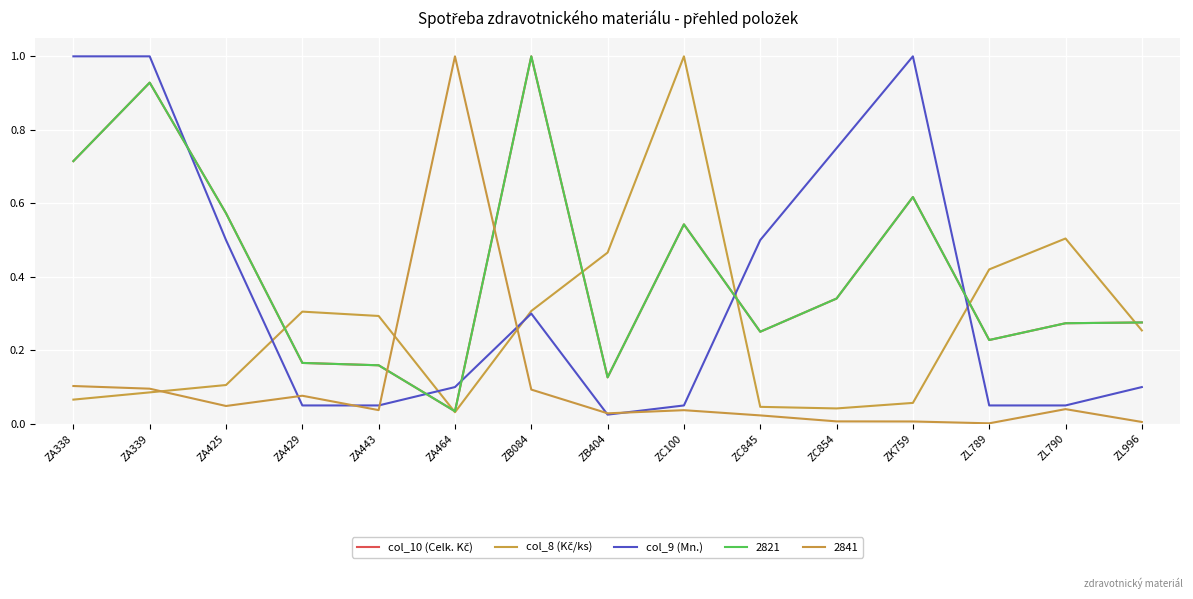

Does the chart display data point markers on the line(s)?

No